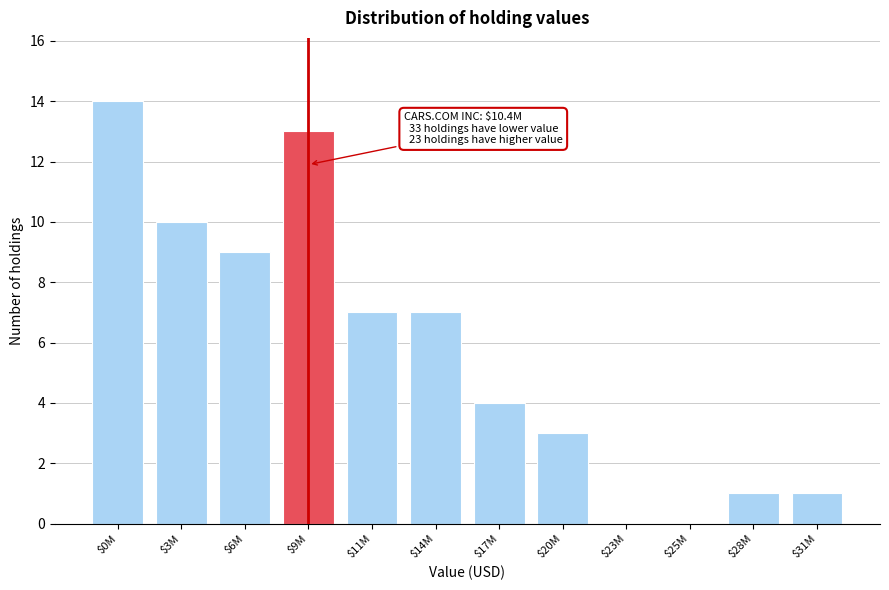

At which category does the chart reach its peak across all series?

$0M